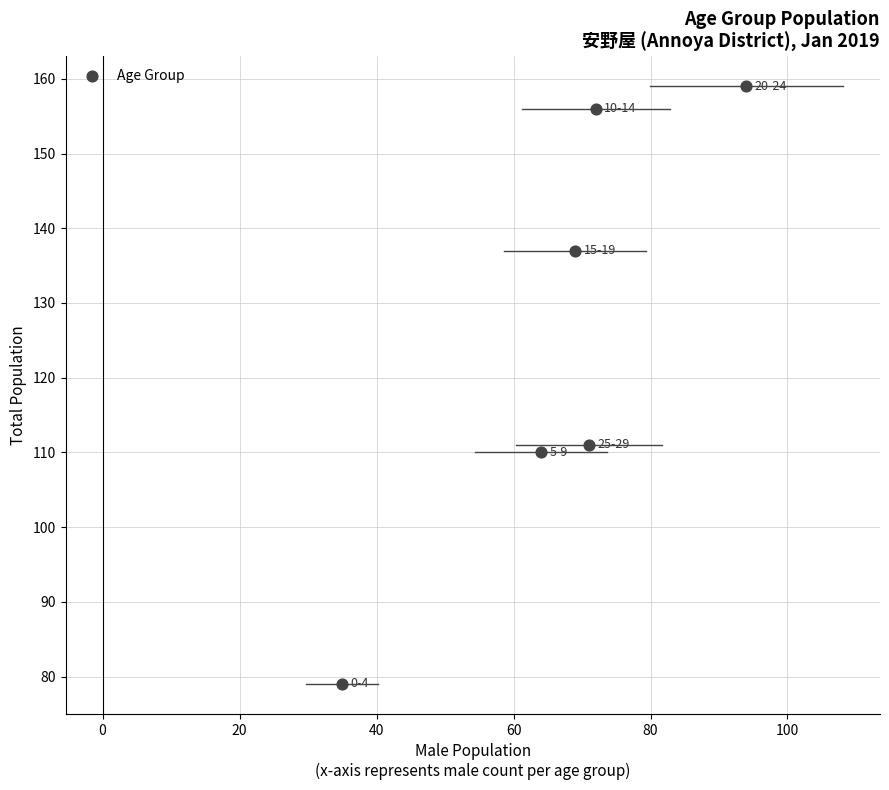

What is the range of X values (max minus min)?

59